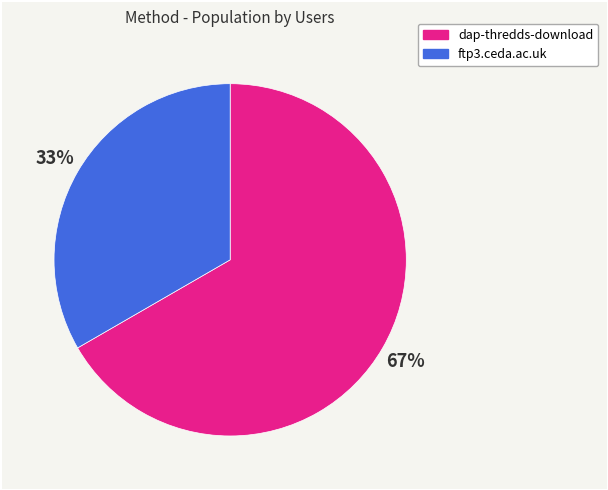

How many slices are in this pie chart?

2